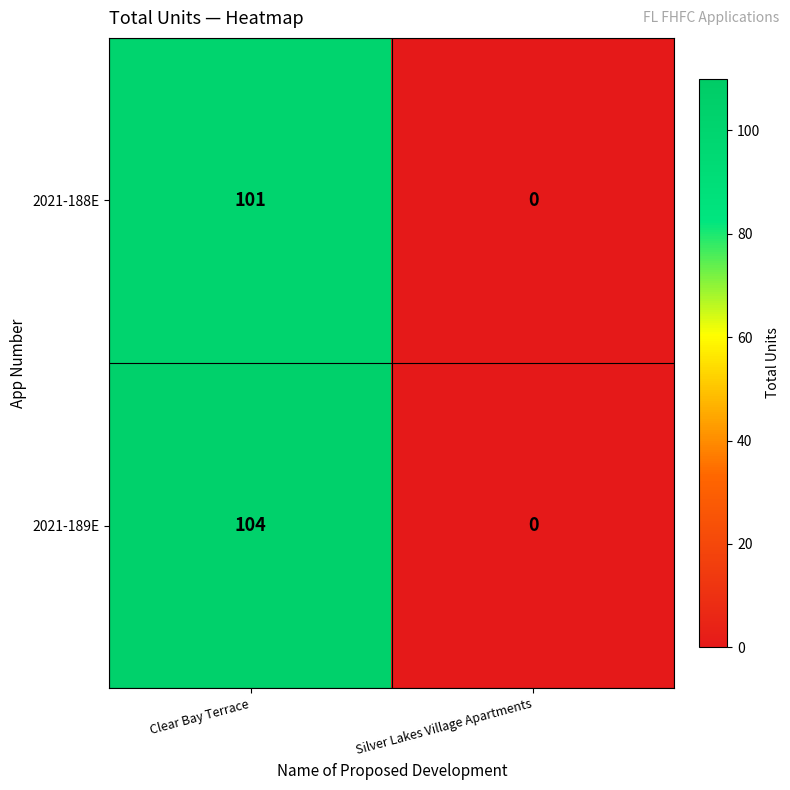

At which category does the chart reach its peak across all series?

Clear Bay Terrace